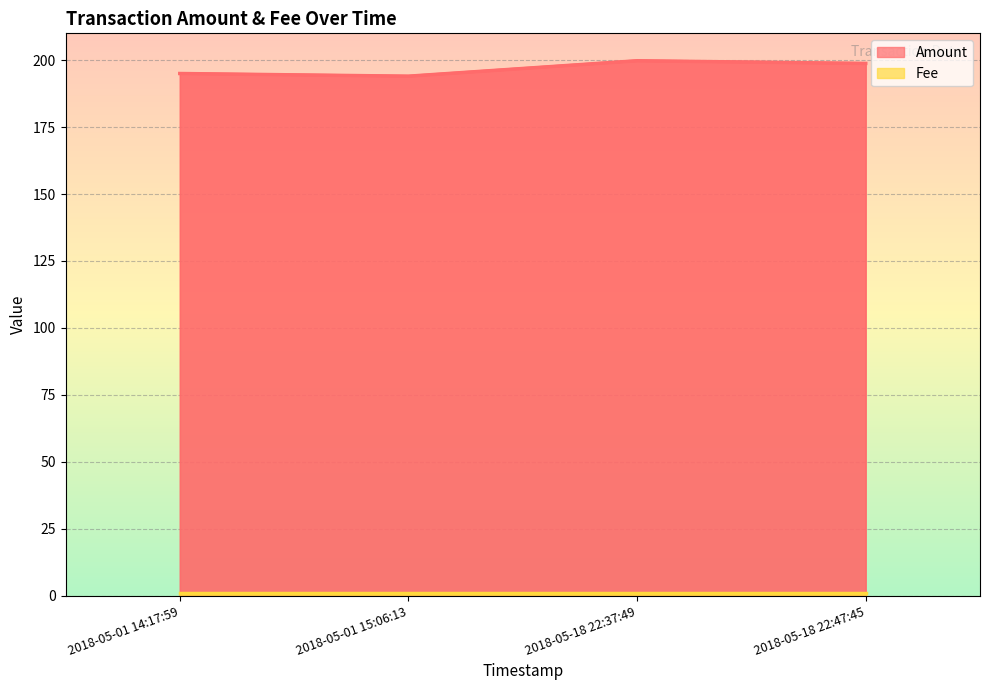

What is the ratio of the value at 2018-05-01 14:17:59 to the value at 2018-05-18 22:47:45?

1.0